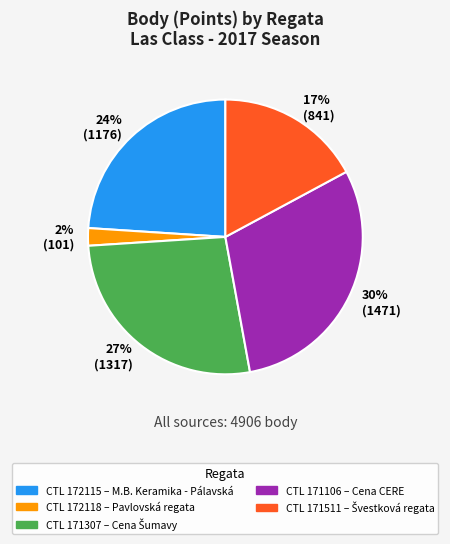

How many segments does this pie chart have?

5